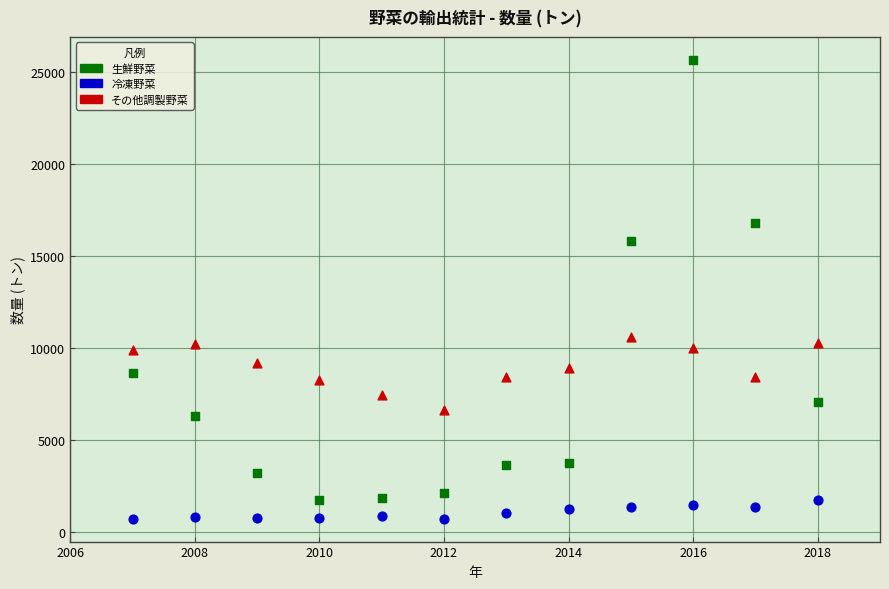

In the 生鮮野菜 series, what Y value is closest to 13714?

15843